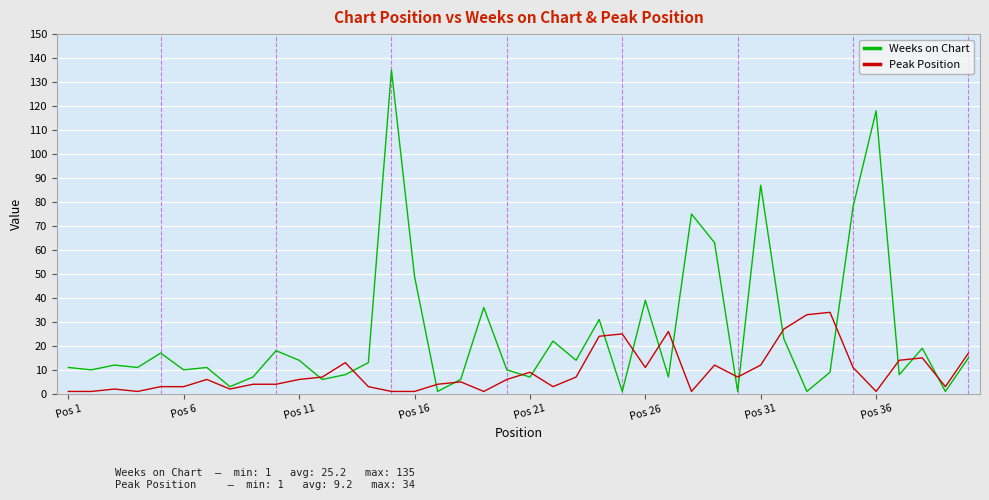

Which series has the widest spread of values?

Weeks on Chart